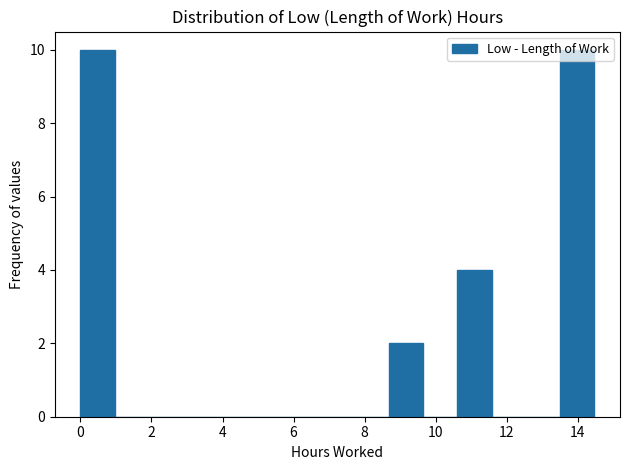

Reading left to right, transcribe this chart: for each bar, give the range it covers on the x-axis and its height. Neither the bar edges nor the heights are printed on the chart, so give them approximately, as read against the axes.

0.0 to 1.0: 10
1.0 to 2.0: 0
2.0 to 2.8: 0
2.8 to 3.8: 0
3.8 to 4.8: 0
4.8 to 5.8: 0
5.8 to 6.8: 0
6.8 to 7.8: 0
7.8 to 8.6: 0
8.6 to 9.6: 2
9.6 to 10.6: 0
10.6 to 11.6: 4
11.6 to 12.6: 0
12.6 to 13.6: 0
13.6 to 14.4: 10